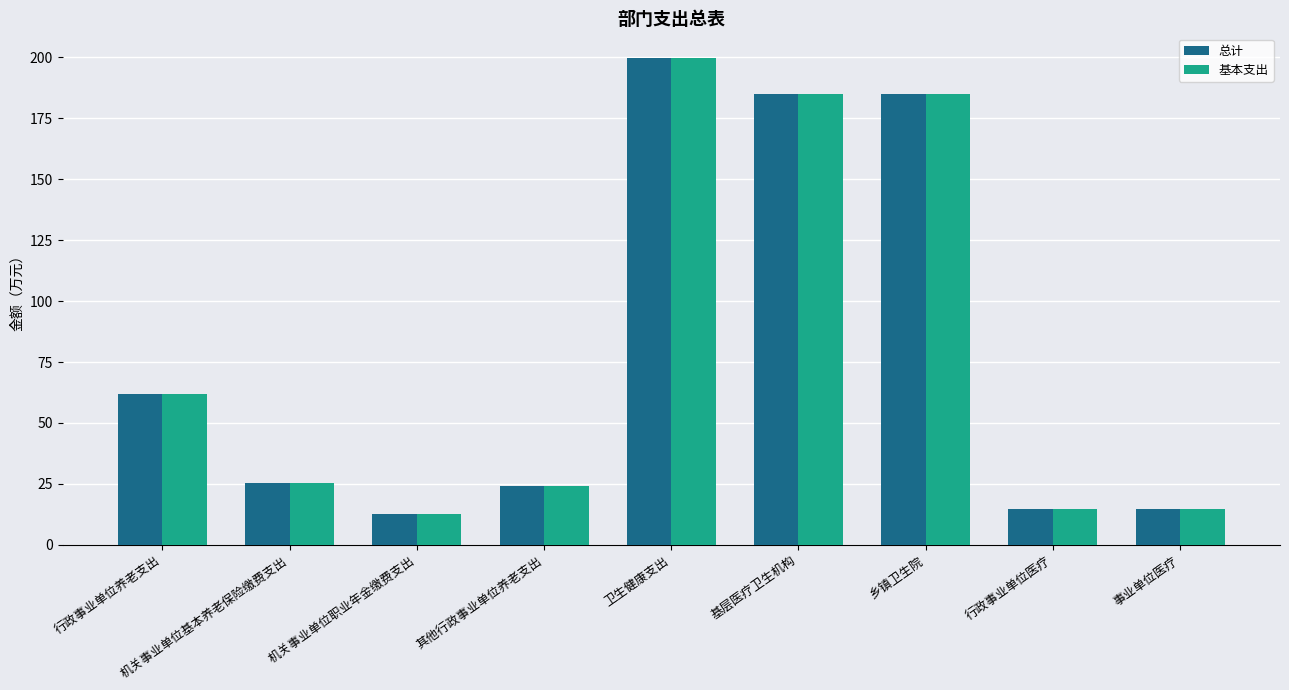

How many data points in 总计 are above 25?

5